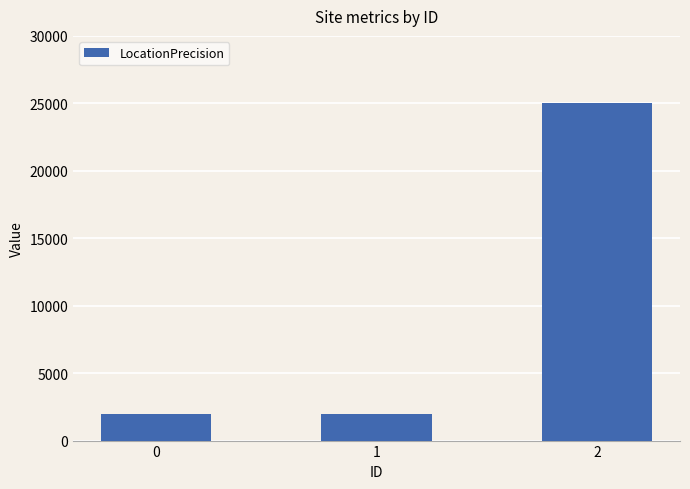

Does the chart contain stacked bars?

No